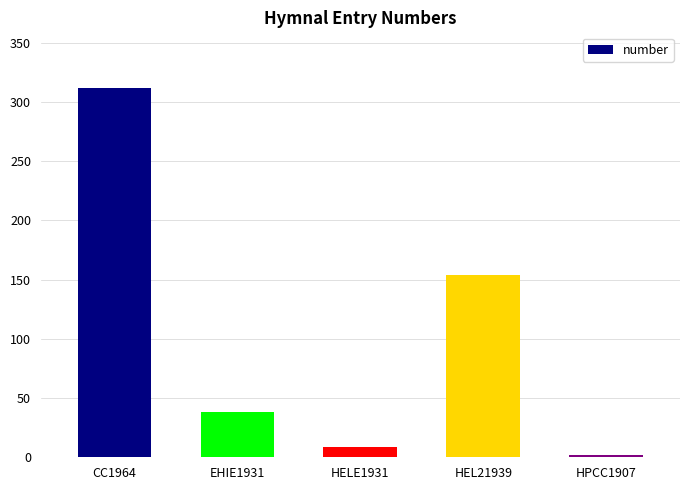

Reading left to right, transcribe all the data shown in this chart.

312	38	9	154	2